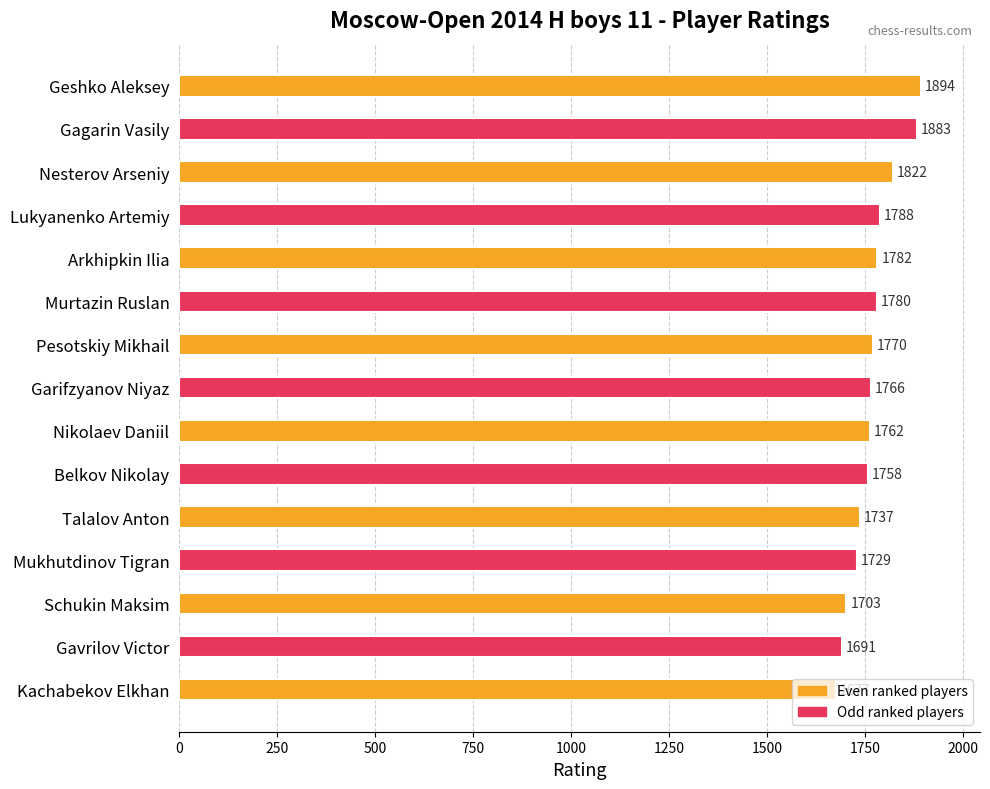

List the labels in order of value, largest first.

Geshko Aleksey, Gagarin Vasily, Nesterov Arseniy, Lukyanenko Artemiy, Arkhipkin Ilia, Murtazin Ruslan, Pesotskiy Mikhail, Garifzyanov Niyaz, Nikolaev Daniil, Belkov Nikolay, Talalov Anton, Mukhutdinov Tigran, Schukin Maksim, Gavrilov Victor, Kachabekov Elkhan